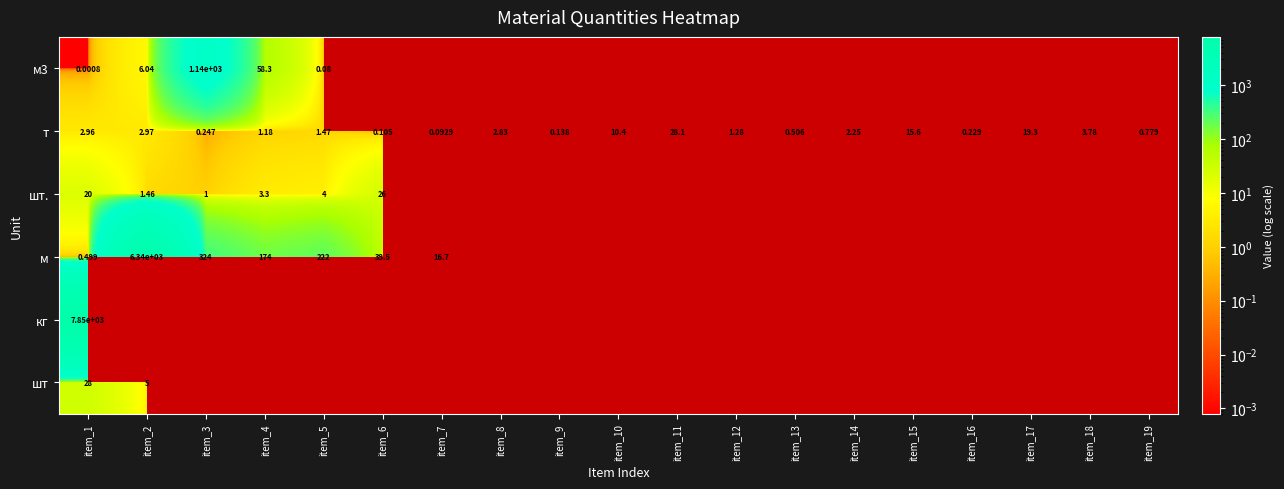

Which has a higher value, item_9 or item_6?

item_6